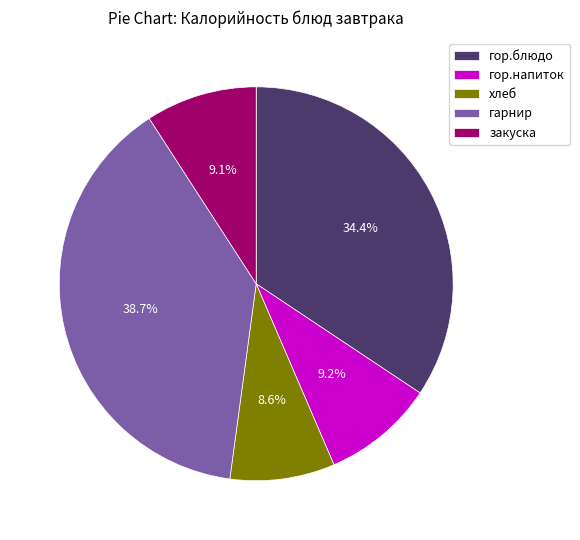

Which category has the smallest portion of the pie?

хлеб